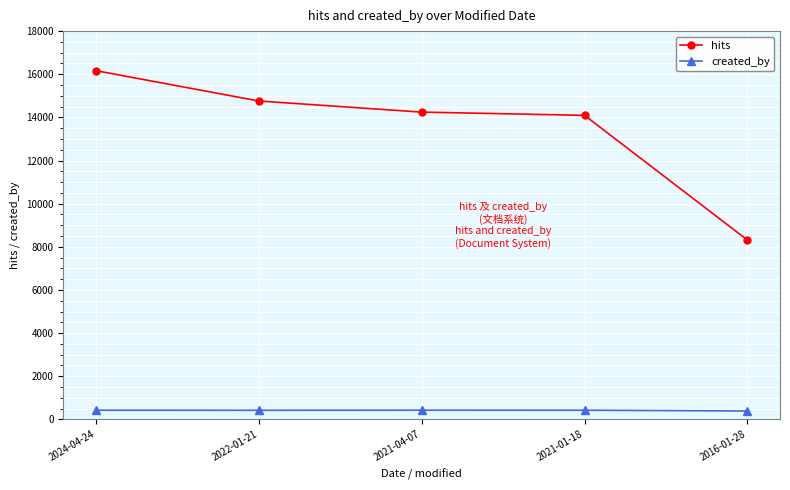

True or false: hits has a value of 8314 at 2016-01-28.

True